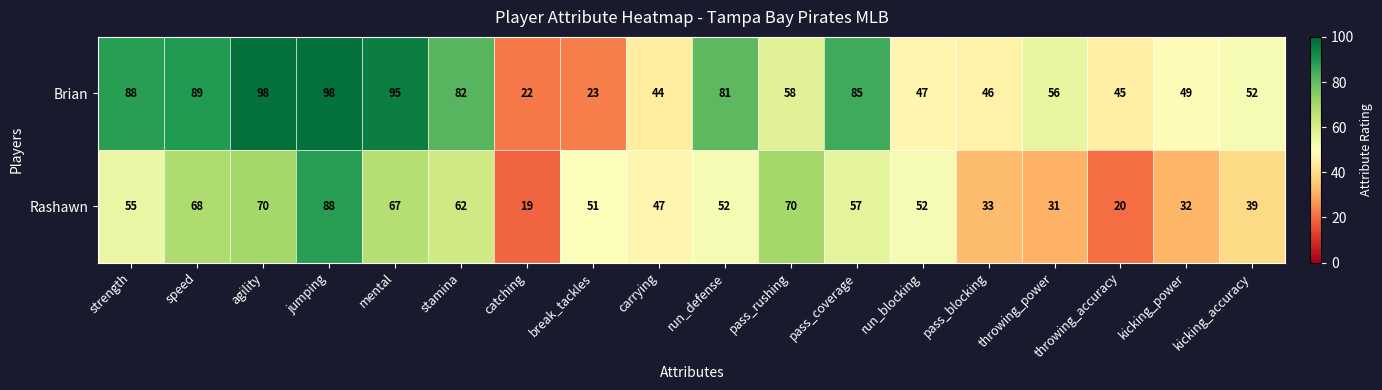

Rank the series by their maximum value, from lowest to highest.

Rashawn, Brian